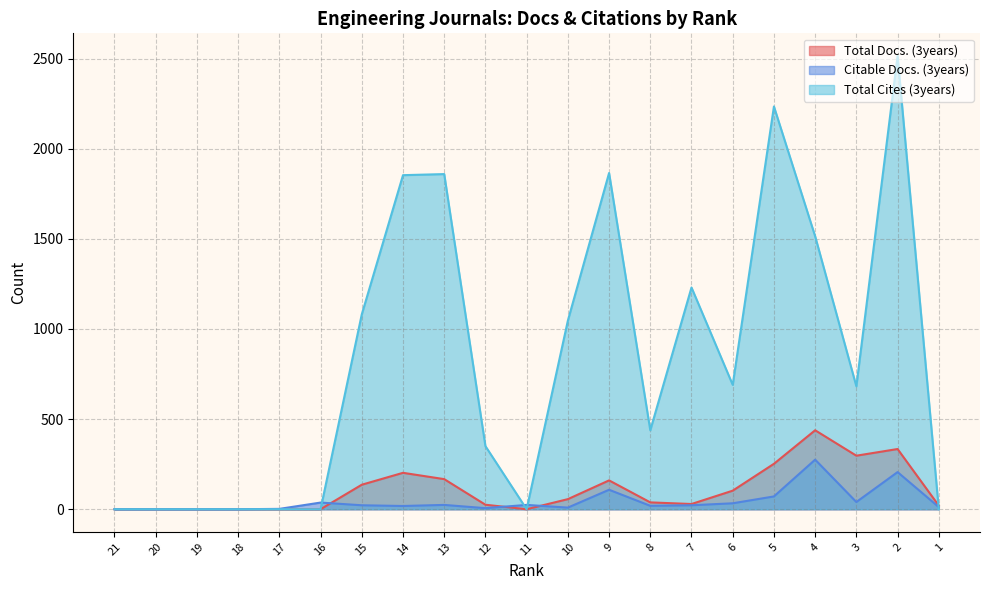

What is the average value of the Citable Docs. (3years) series?

44